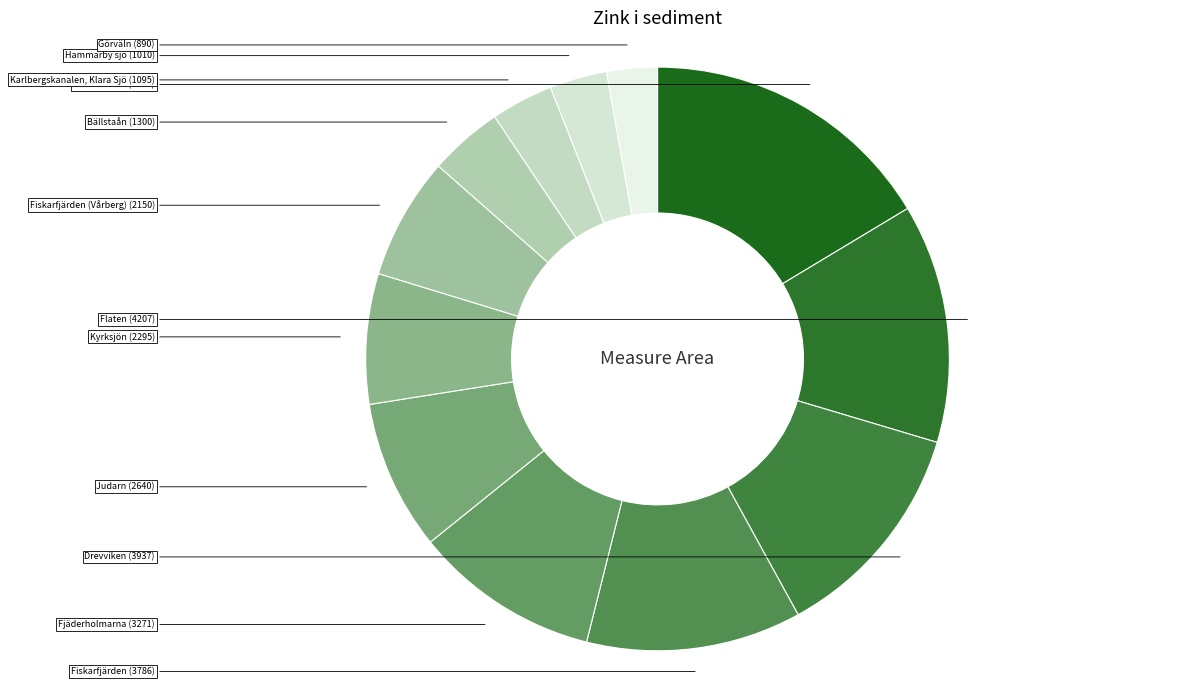

How many segments does this pie chart have?

12